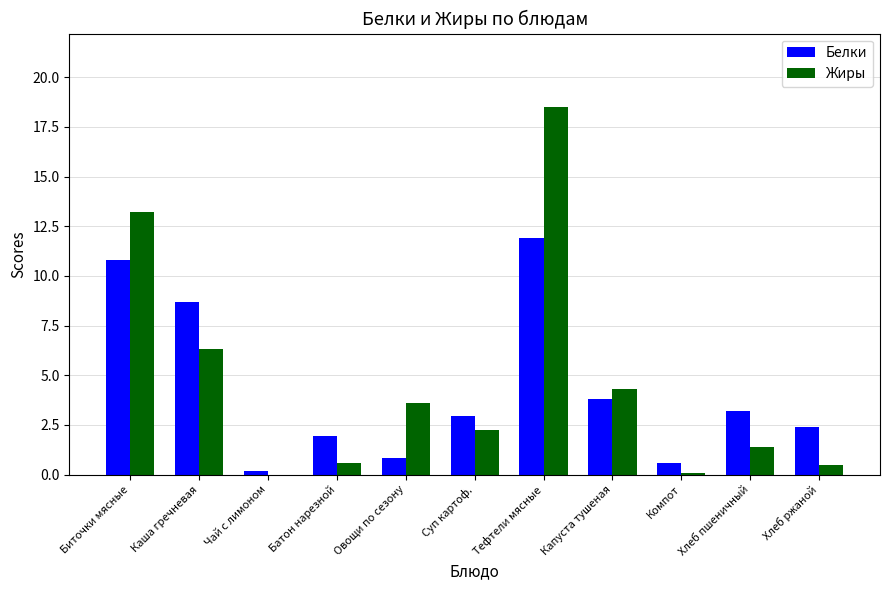

At which category is the sum across all series the highest?

Тефтели мясные